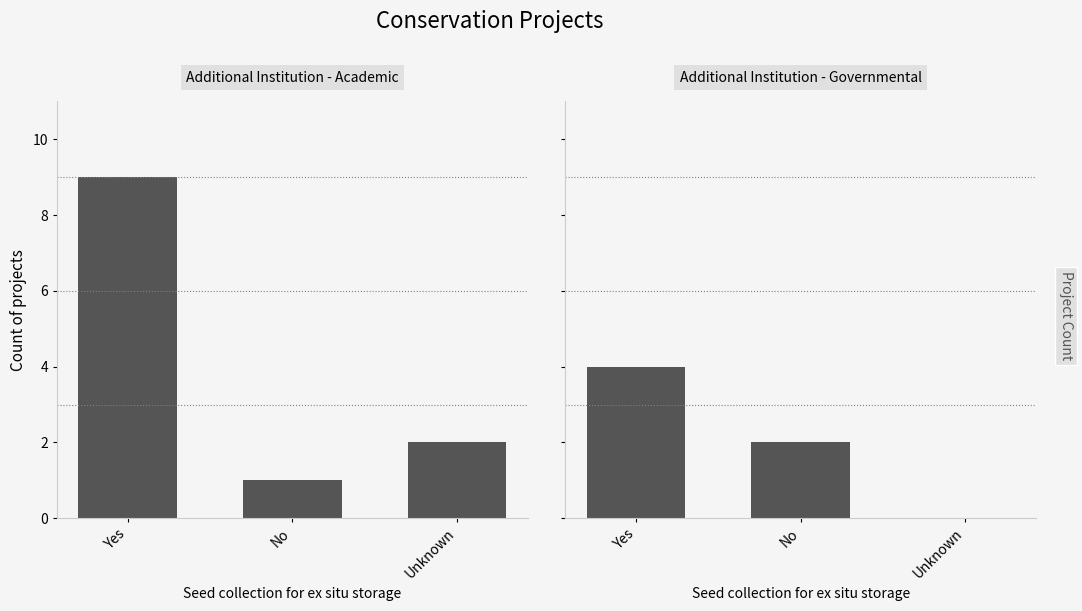

What are all the series names shown in the legend?

Additional Institution - Academic, Additional Institution - Governmental